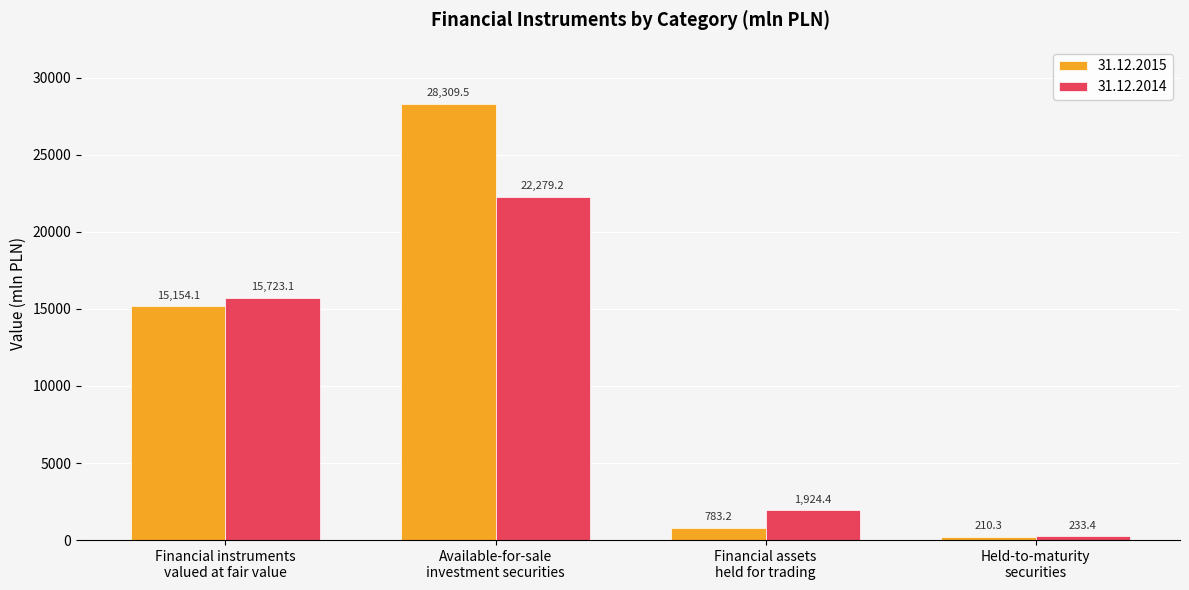

At which label does 31.12.2014 reach its peak?

Available-for-sale
investment securities